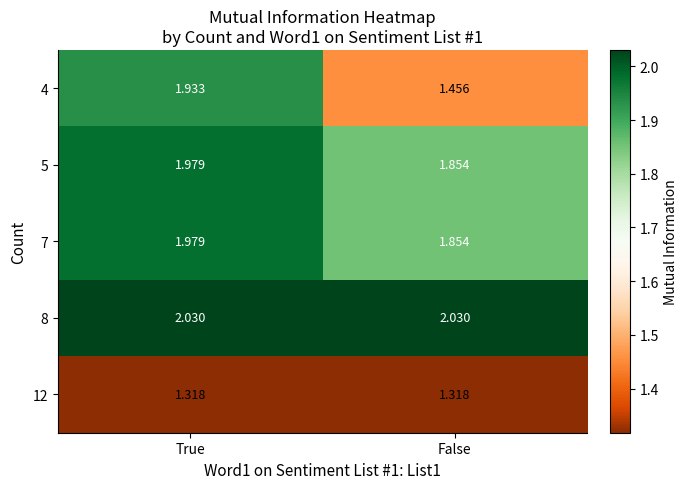

At which category is the sum across all series the highest?

True